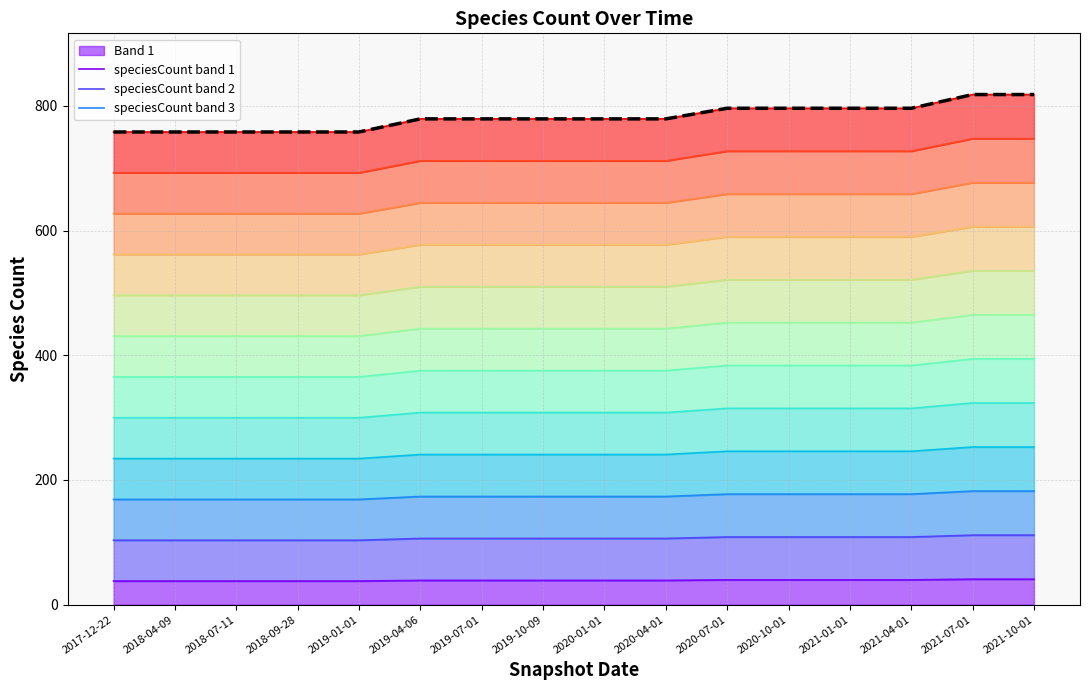

Which has a higher value, 2020-10-01 or 2019-01-01?

2020-10-01